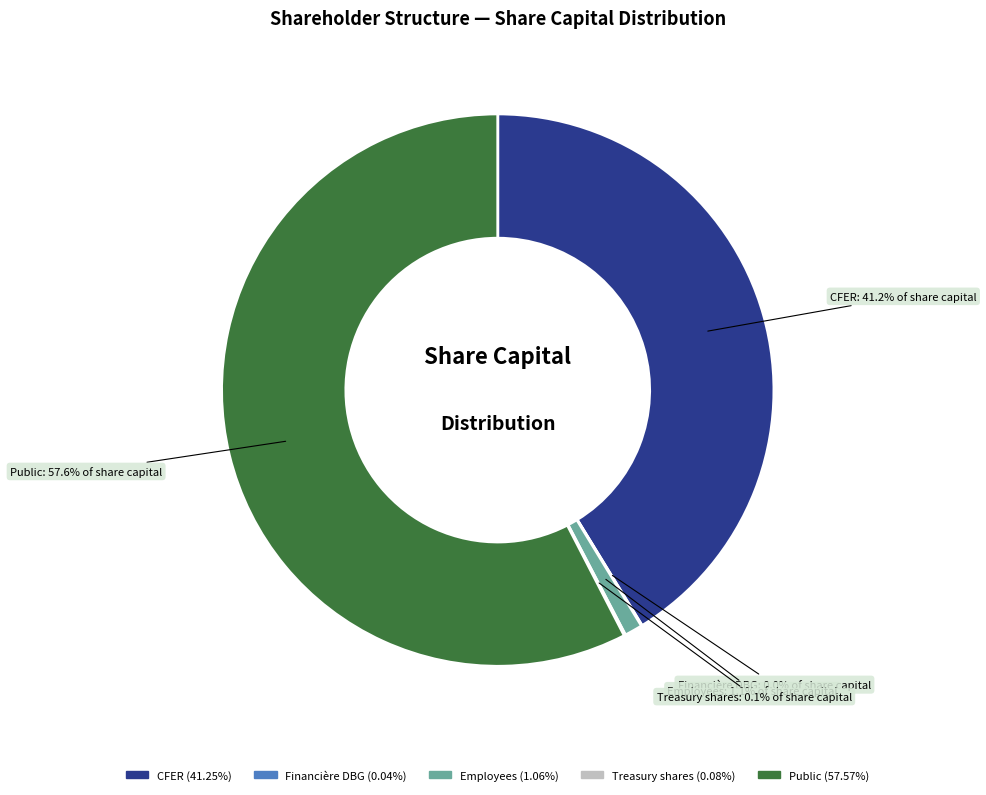

What portion of the pie excludes Public?

42.4%